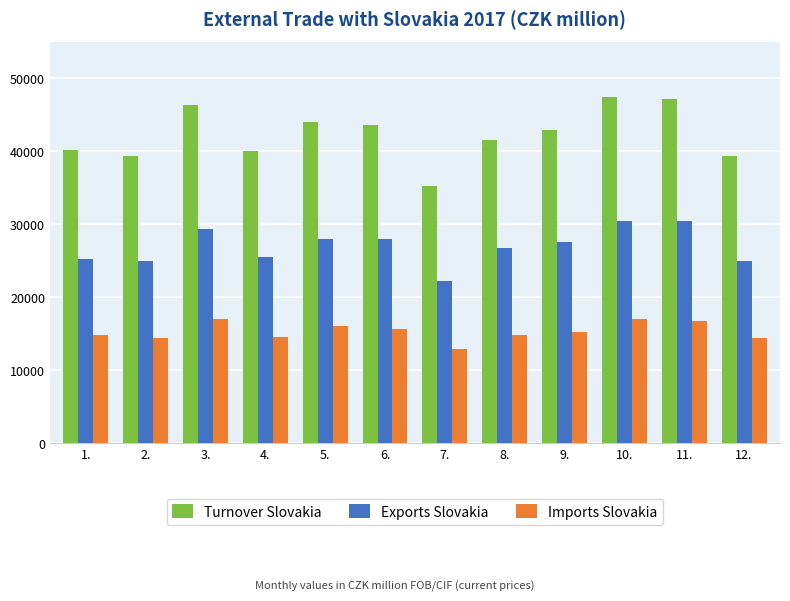

What is the difference between the maximum and second lowest values in the Imports Slovakia series?

2645